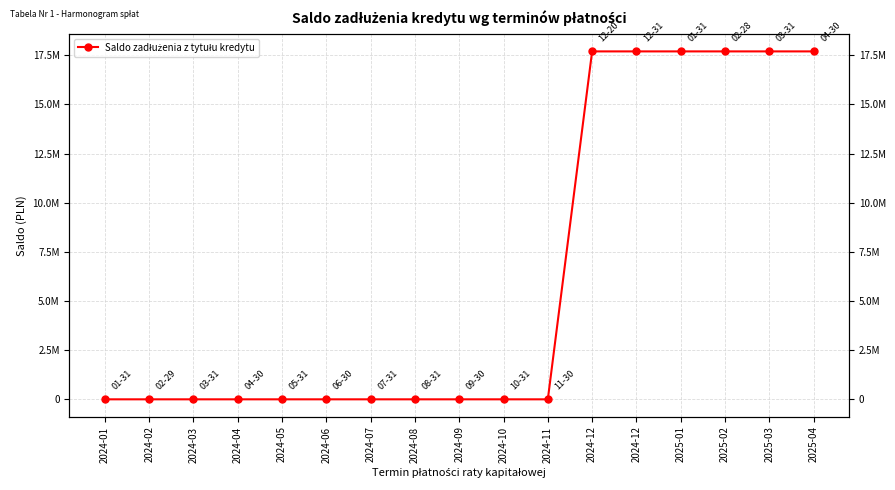

Count the number of categories in the chart.

17